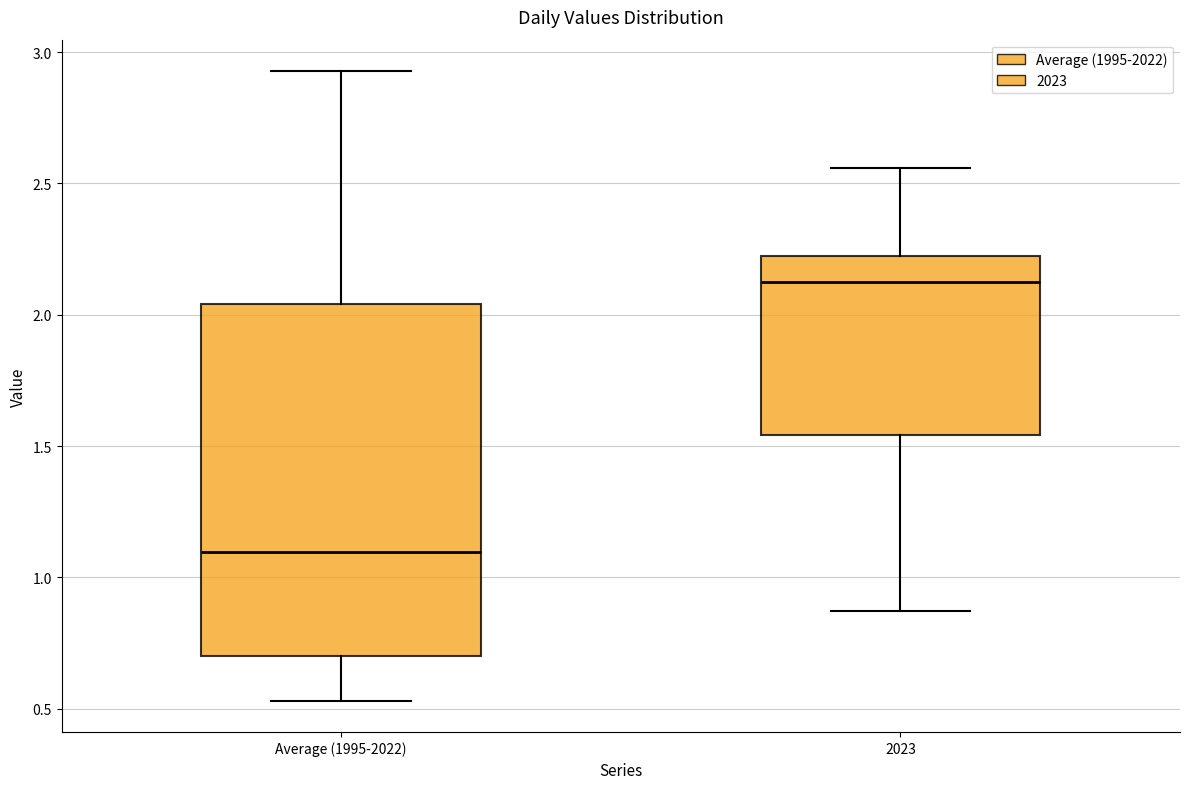

Comparing the boxes themselves (not the whiskers), which one is the tallest?

Average (1995-2022)